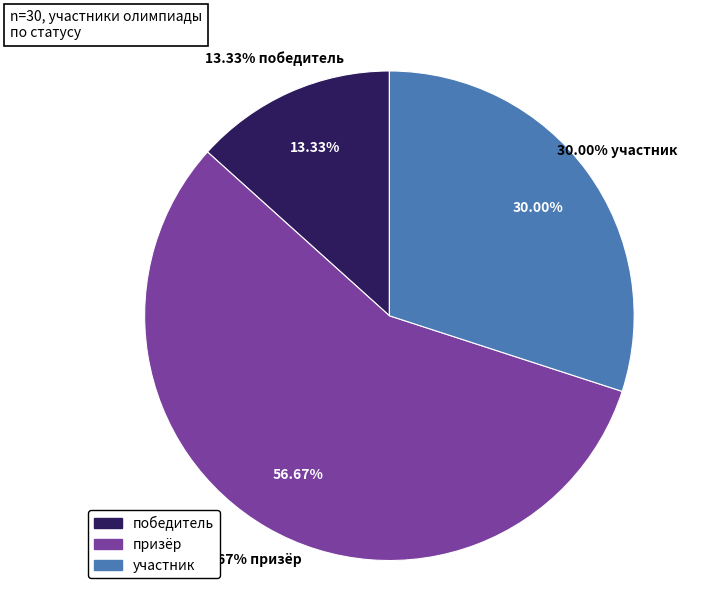

To the nearest percent, what is the average slice percentage?

33%